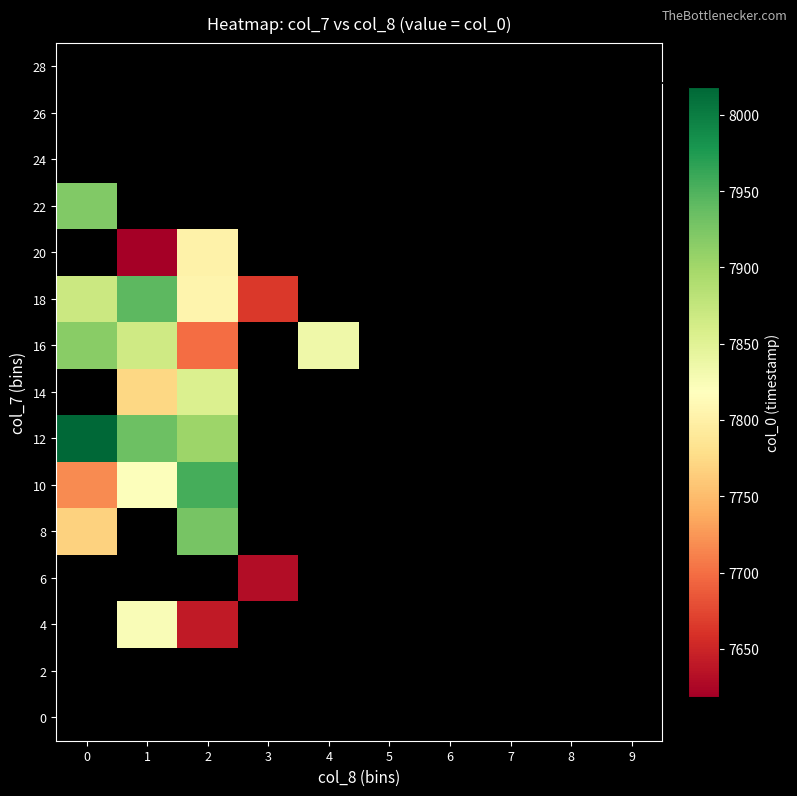

List the series in order of their peak value, lowest first.

0, 2, 4, 6, 8, 10, 12, 14, 16, 18, 20, 22, 24, 26, 28